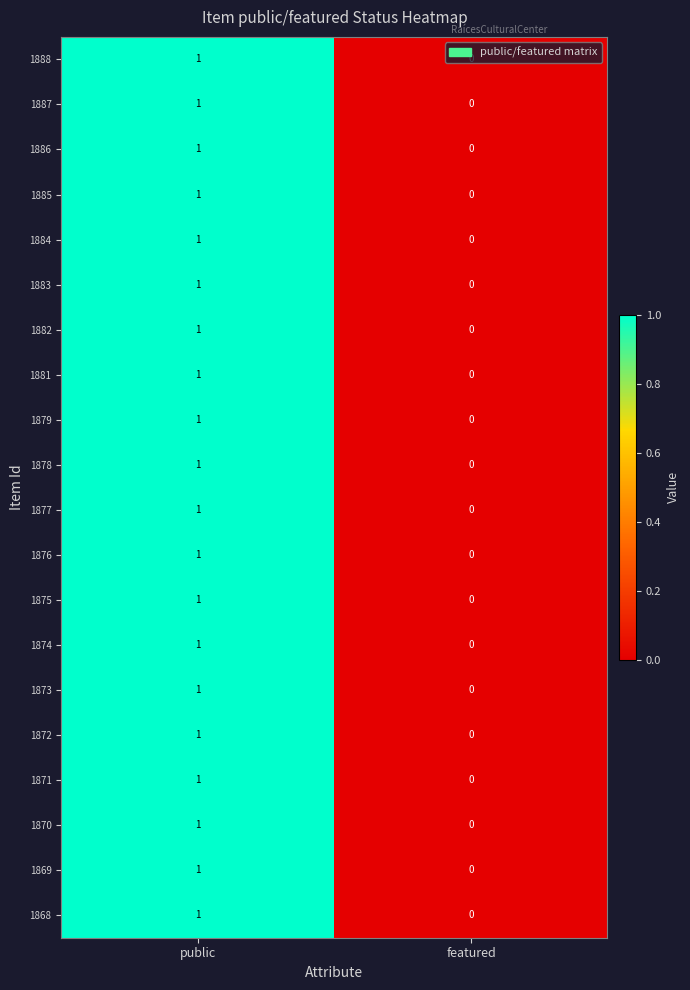

Which label corresponds to the smallest value in the chart?

featured